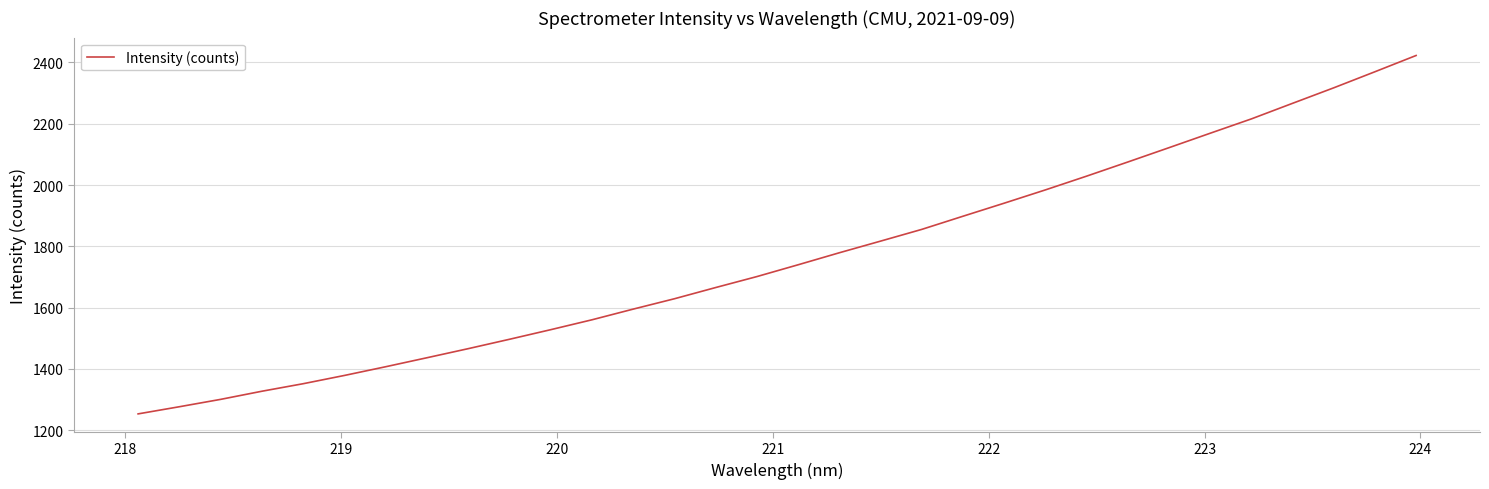

What is the greatest value displayed?

2422.8